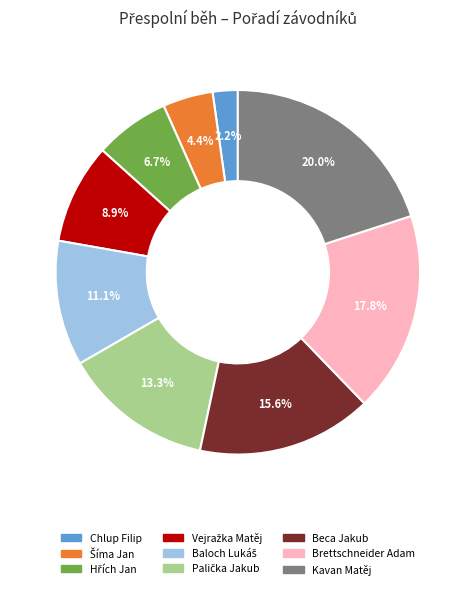

What is the smallest slice in the pie chart?

Chlup Filip